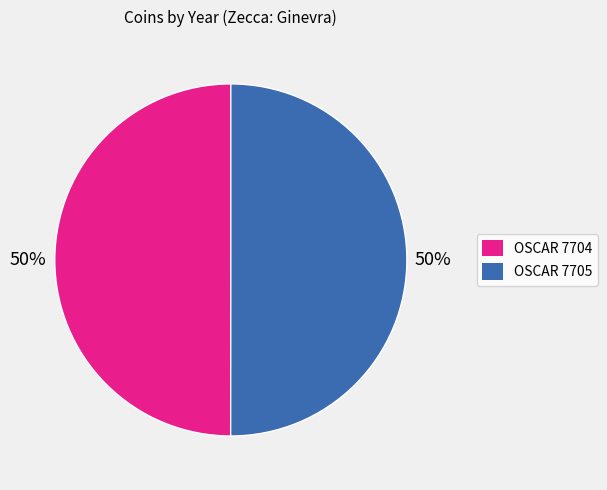

Do OSCAR 7704 and OSCAR 7705 together represent more than half of the pie?

Yes